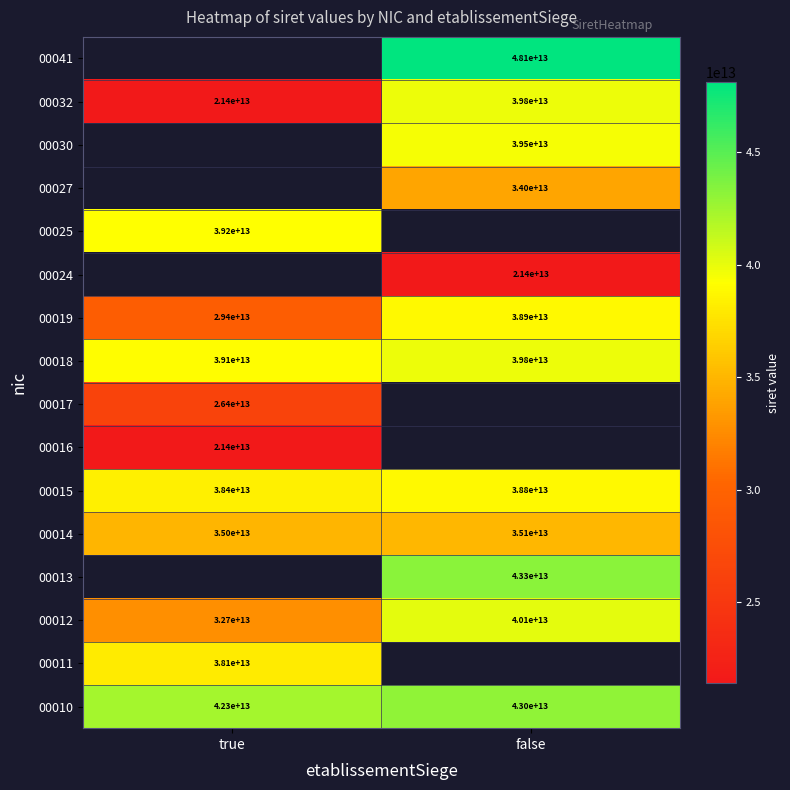

The value of 00015 at true is 38400000000000. True or false?

True